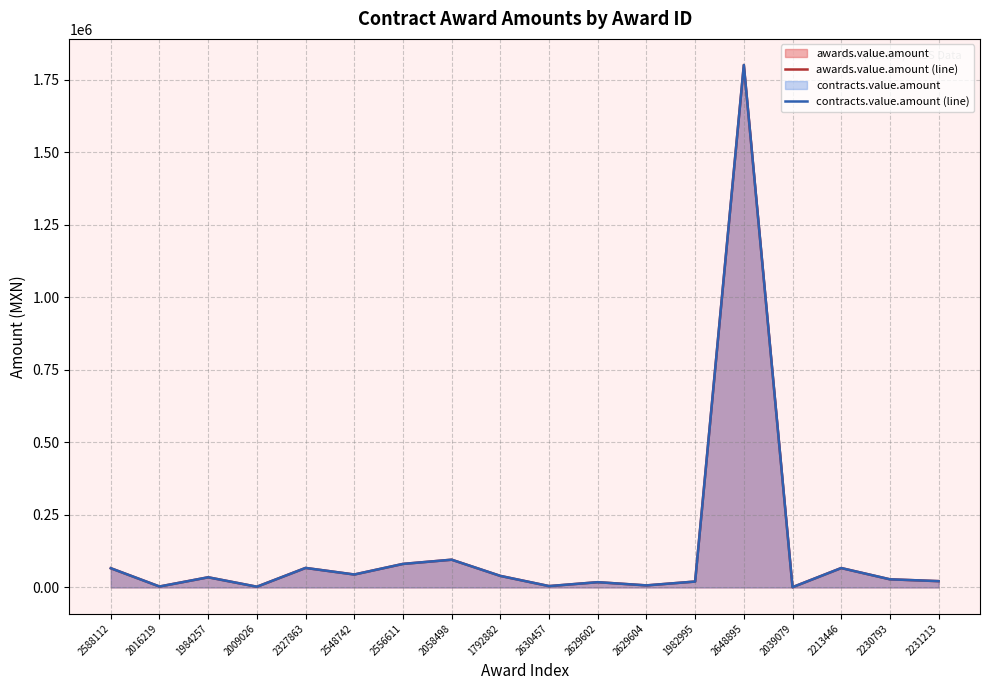

Which category has the highest value across all series?

2648895